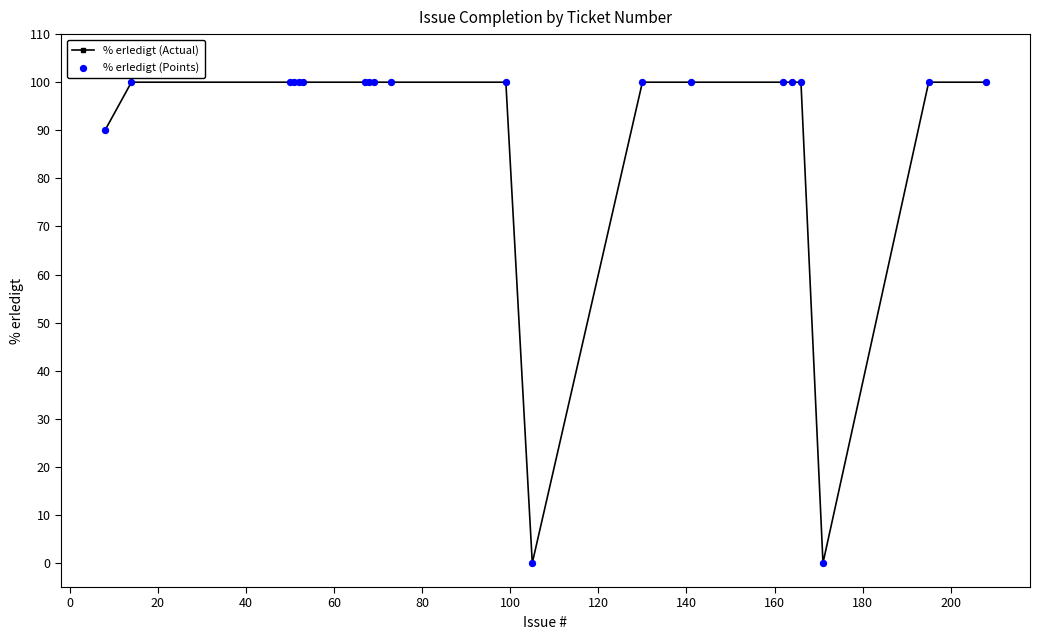

What is the value of the 14th point from the left?

100